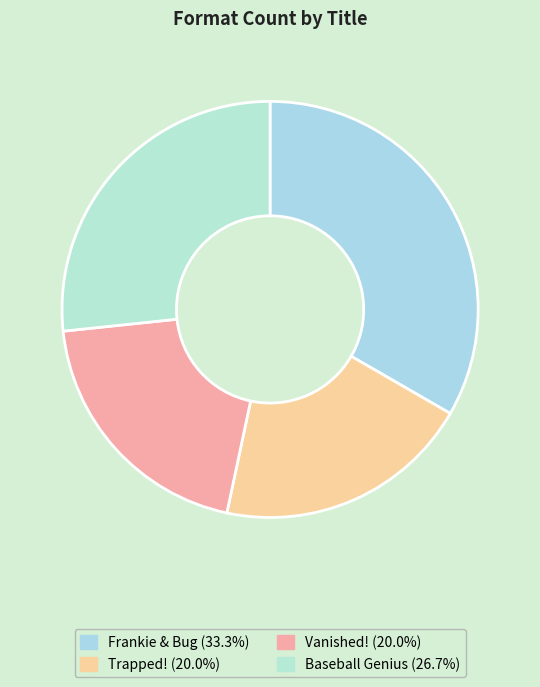

How many slices are in this pie chart?

4